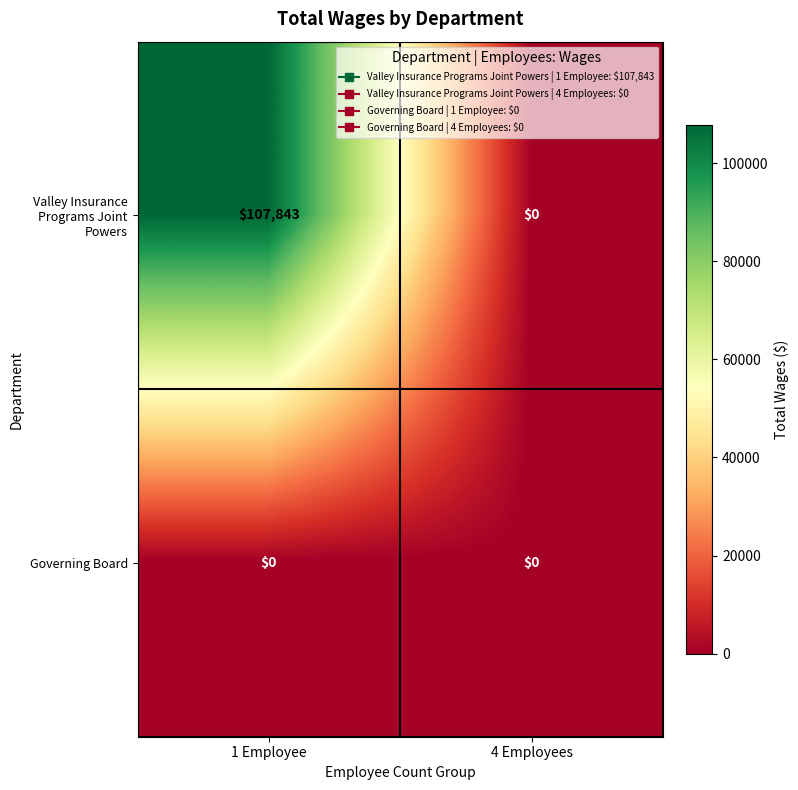

Rank the series by their average value, from highest to lowest.

Valley Insurance Programs Joint Powers, Governing Board